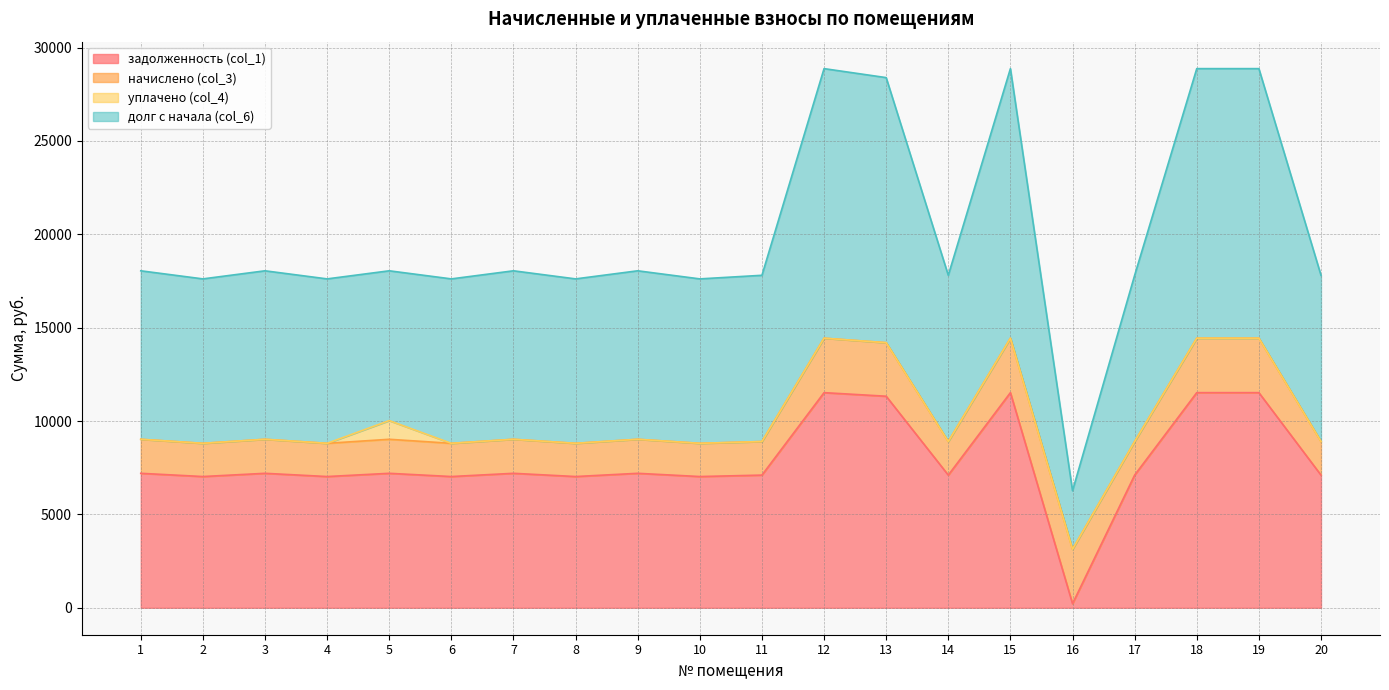

Which has a higher value, 5 or 3?

5